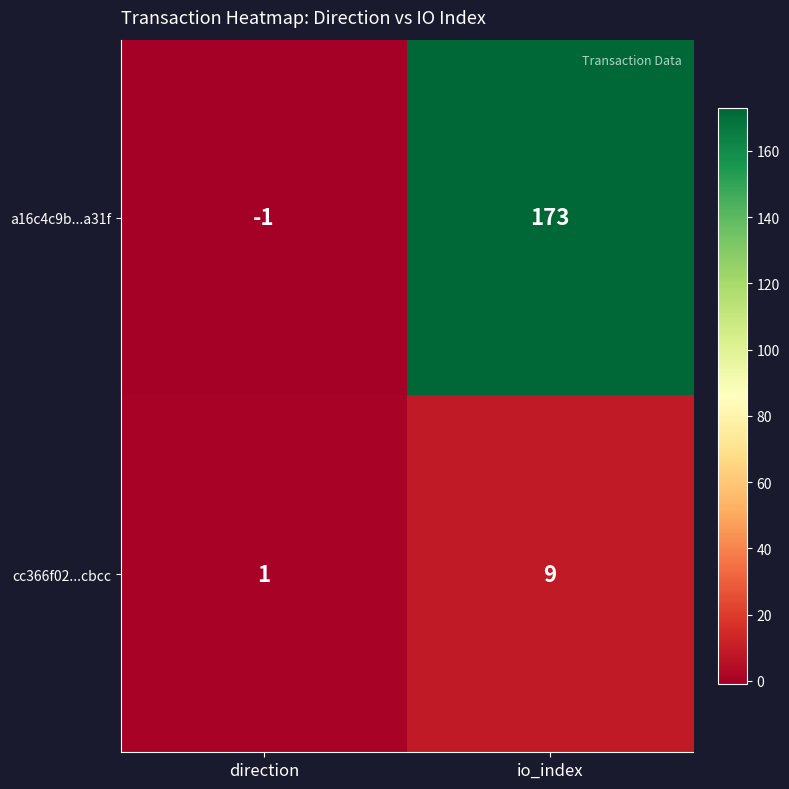

Reading left to right, list all the values displayed in this chart.

a16c4c9b...a31f: direction=-1	io_index=173
cc366f02...cbcc: direction=1	io_index=9